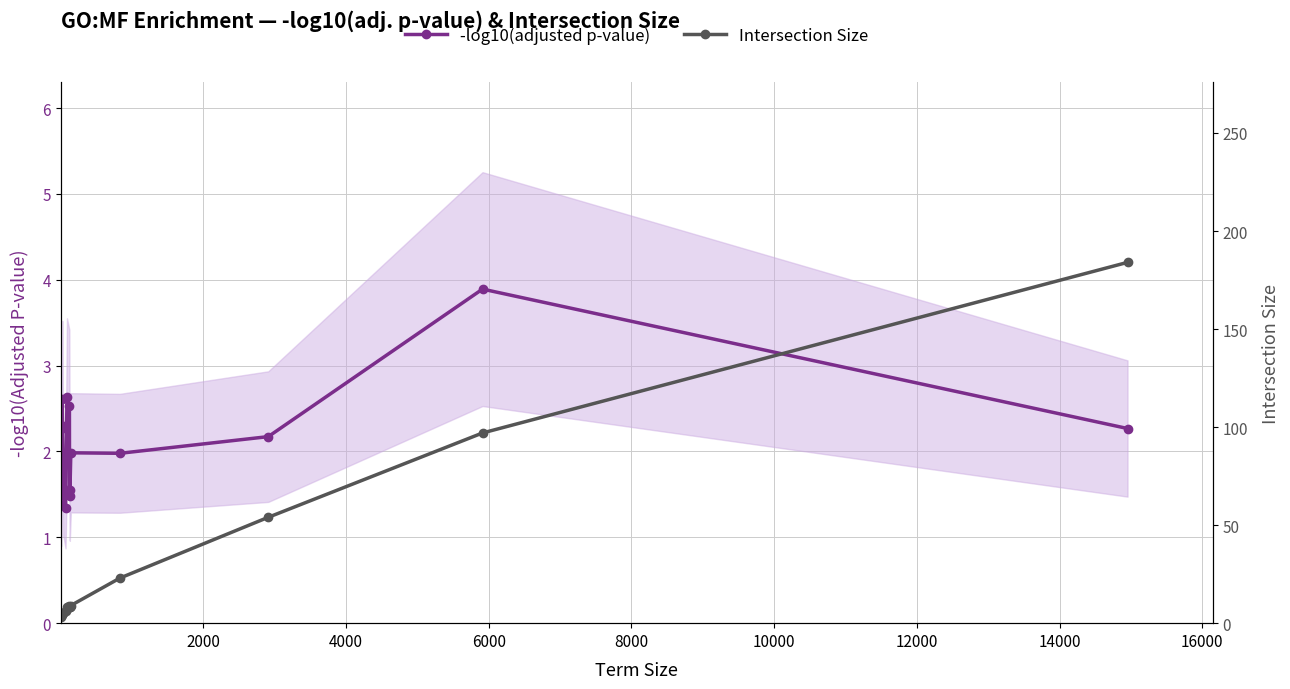

List the series in order of their peak value, lowest first.

-log10(adjusted p-value), Intersection Size